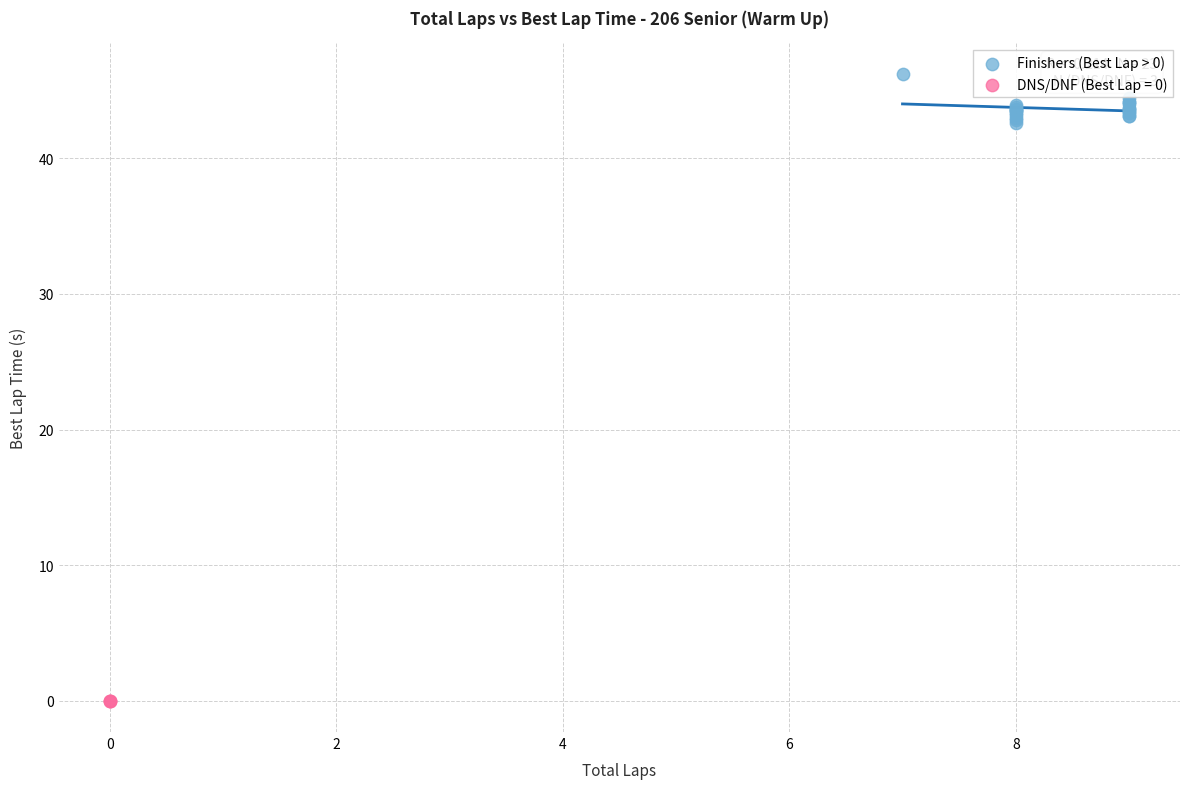

Which series contains the highest Y value?

Finishers (Best Lap > 0)